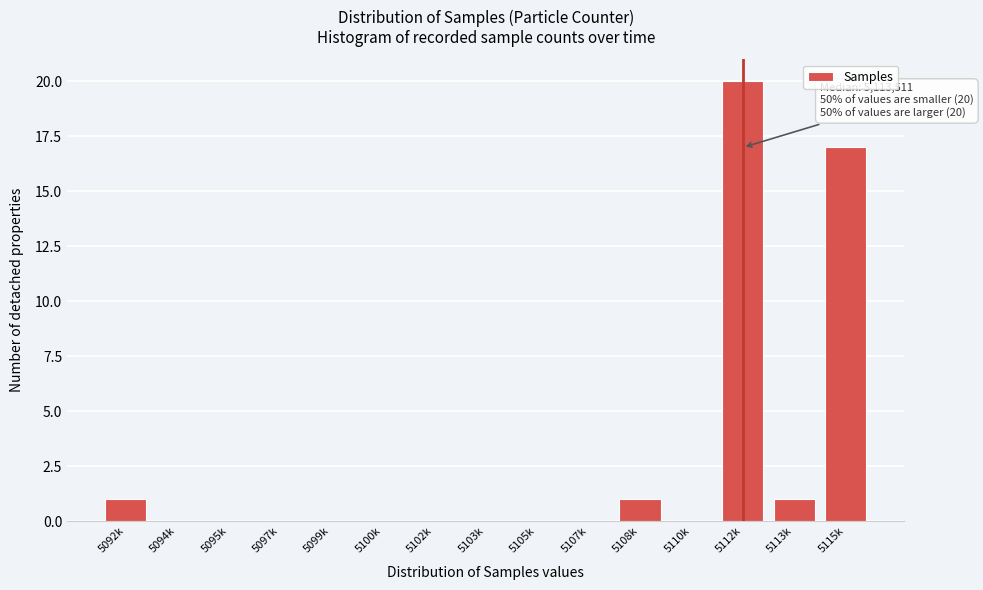

Reading left to right, transcribe all the data shown in this chart.

5092k=1	5094k=0	5095k=0	5097k=0	5099k=0	5100k=0	5102k=0	5103k=0	5105k=0	5107k=0	5108k=1	5110k=0	5112k=20	5113k=1	5115k=17